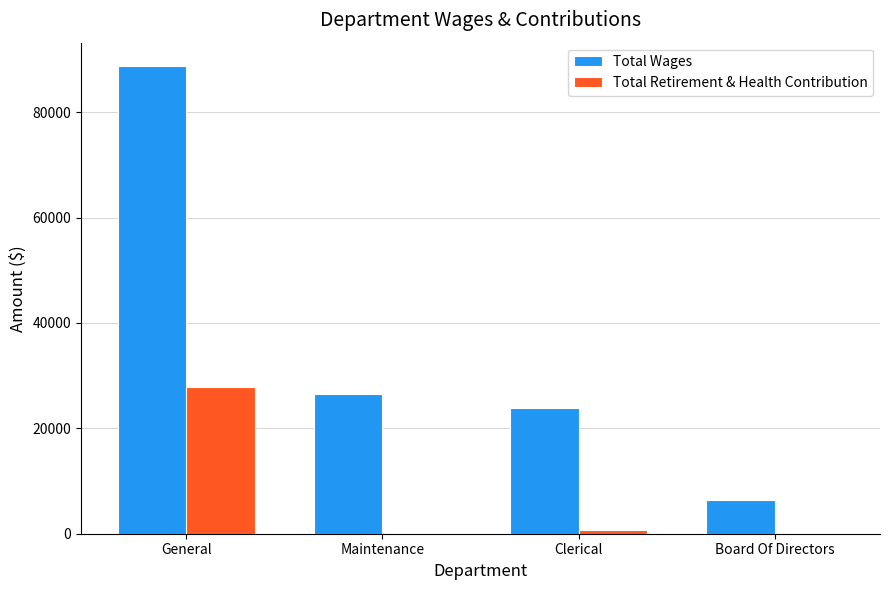

True or false: Total Retirement & Health Contribution has a value of 27820 at General.

True